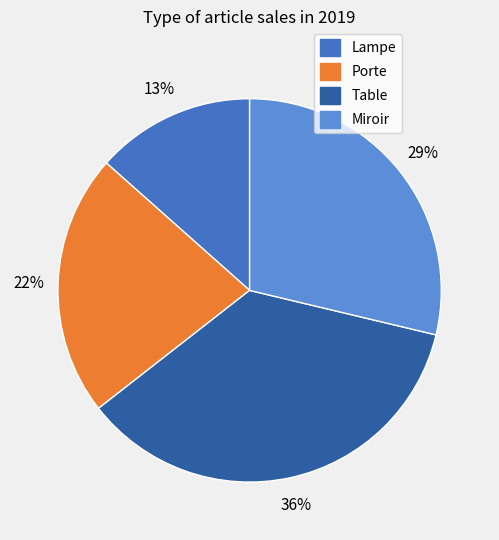

What is the smallest slice in the pie chart?

Lampe